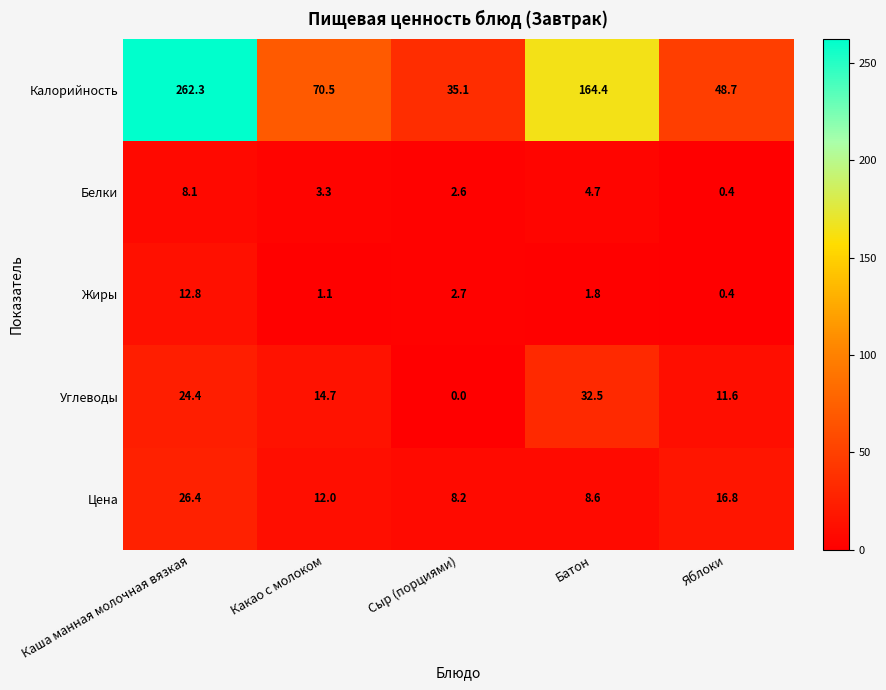

How many data points does each series have?

5